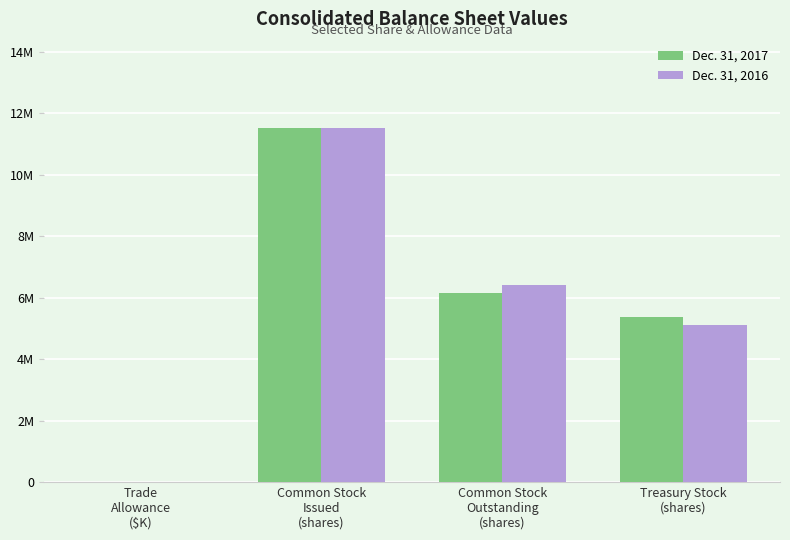

Are the bars grouped side by side (vs. stacked)?

Yes